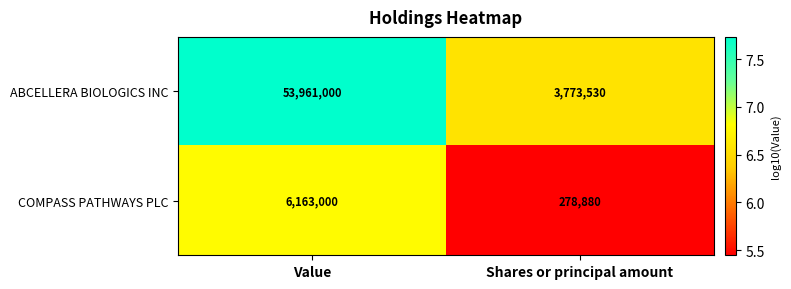

What is the approximate value of COMPASS PATHWAYS PLC at Value, to the nearest 100?

6163000